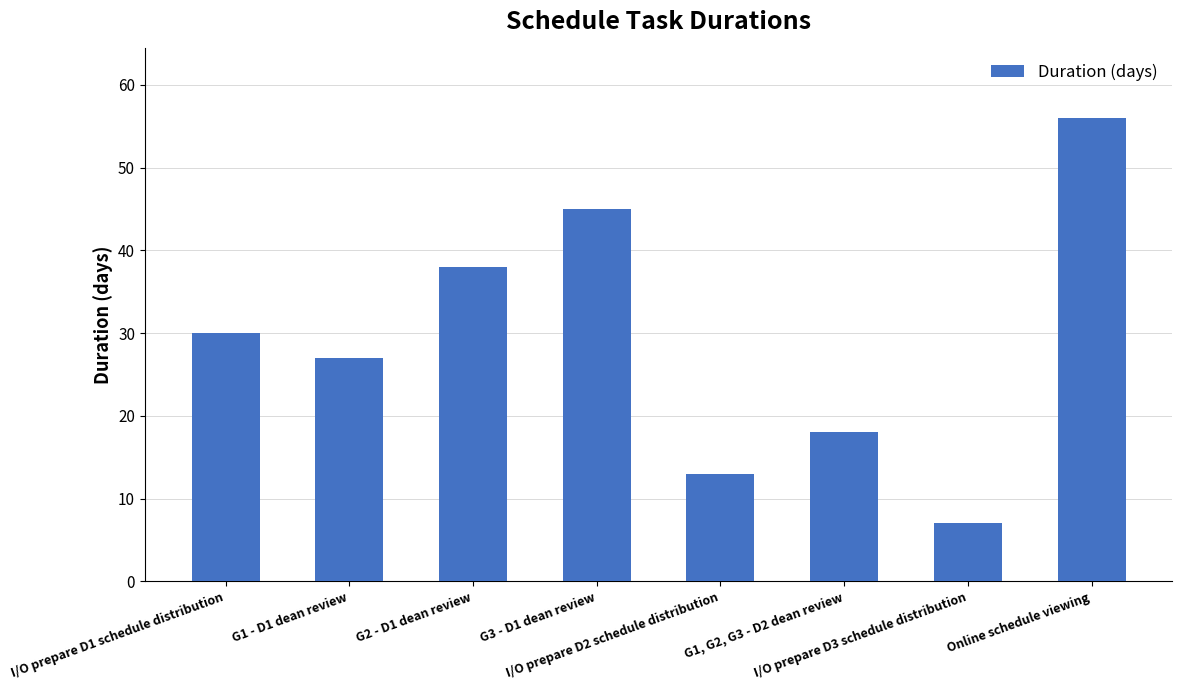

Between G2 - D1 dean review and G1 - D1 dean review, which is larger?

G2 - D1 dean review